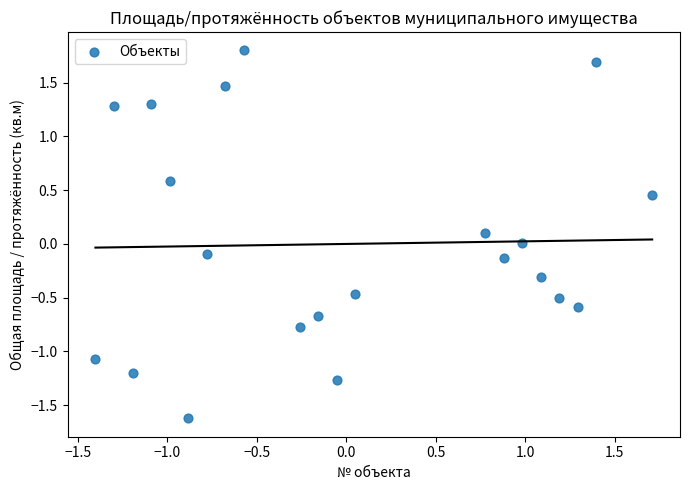

What is the range of Y values (max minus min)?

3.4